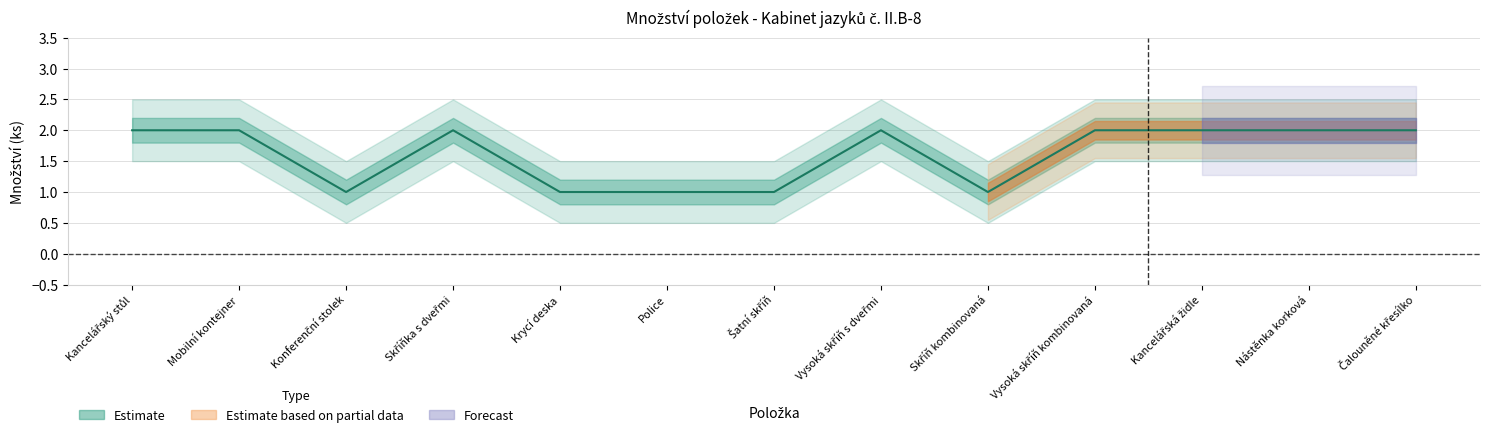

What is the sum of all Estimate values?

21